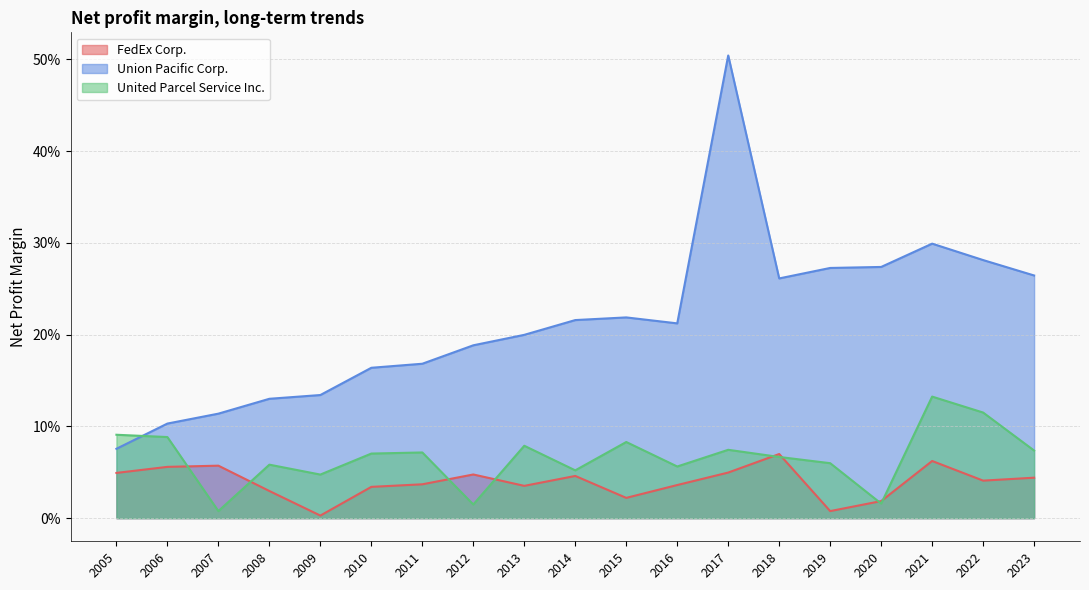

What is the maximum value for United Parcel Service Inc.?

0.1